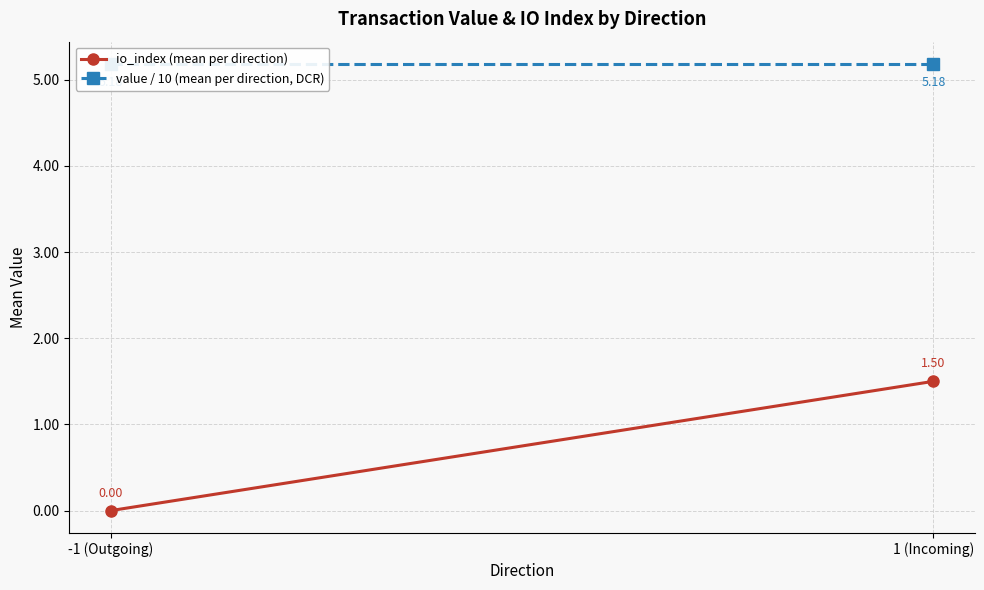

Which category has the highest value in the io_index (mean per direction) series?

1 (Incoming)